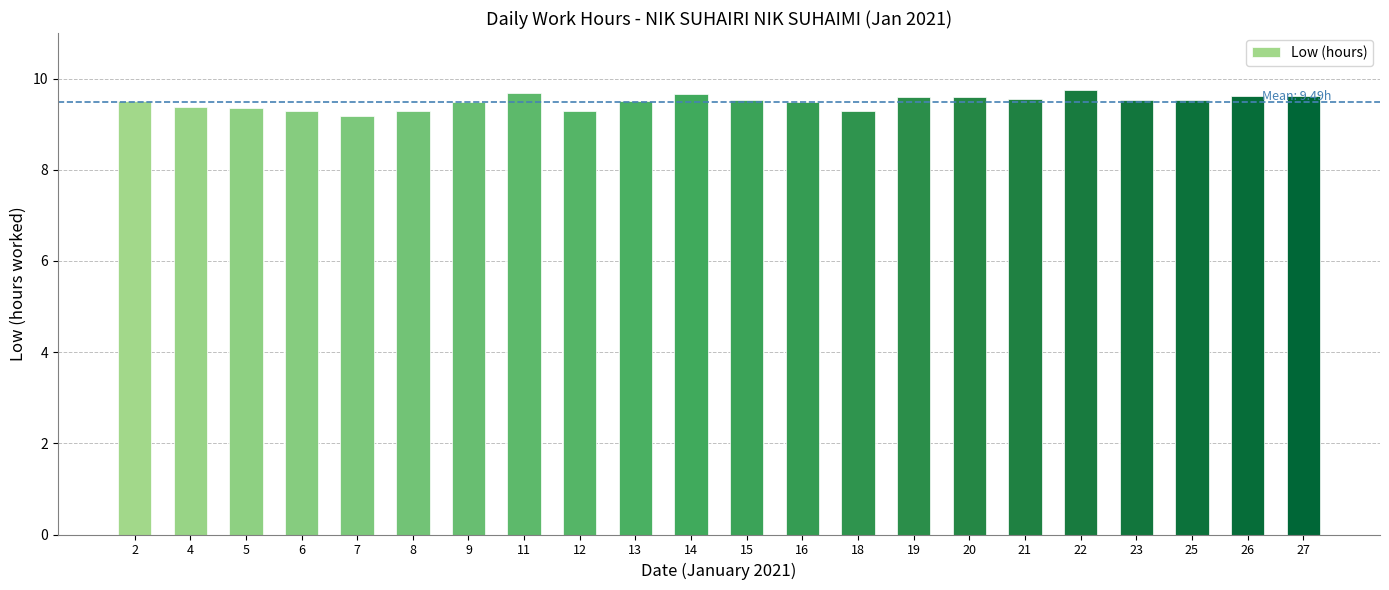

The chart shows a value of 9.5 at 23. True or false?

True